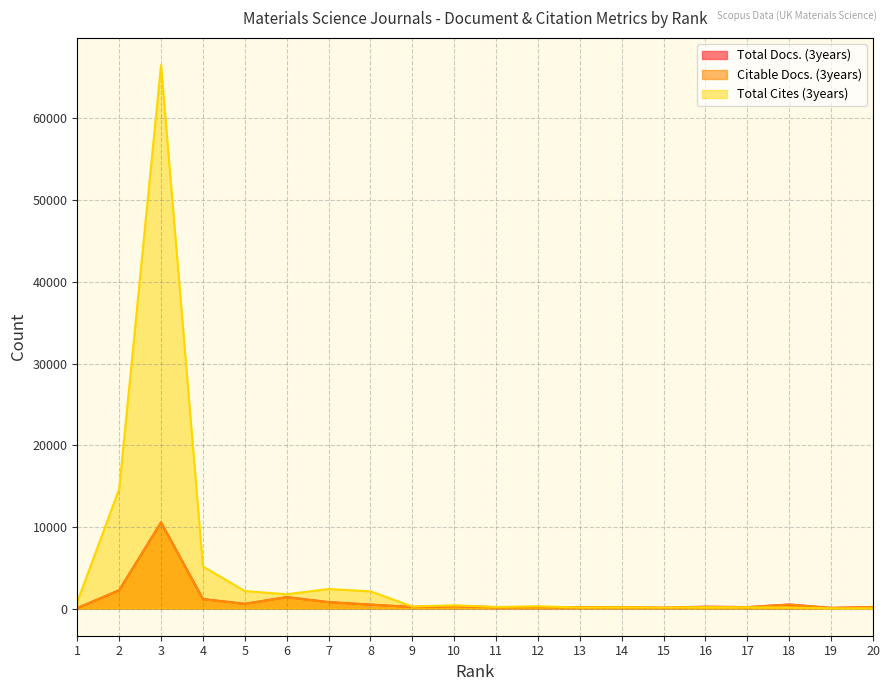

Between which two adjacent categories do Citable Docs. (3years) and Total Cites (3years) first intersect?

12 and 13